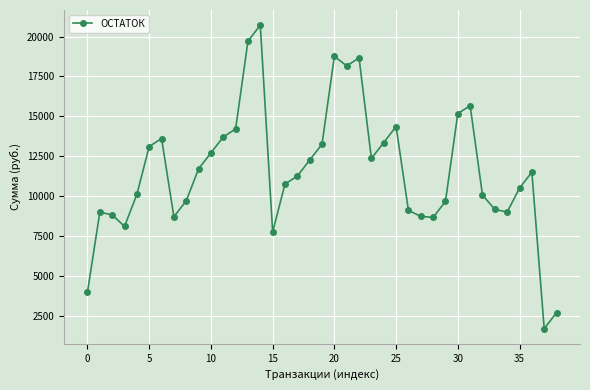

What is the smallest value displayed?

1703.5